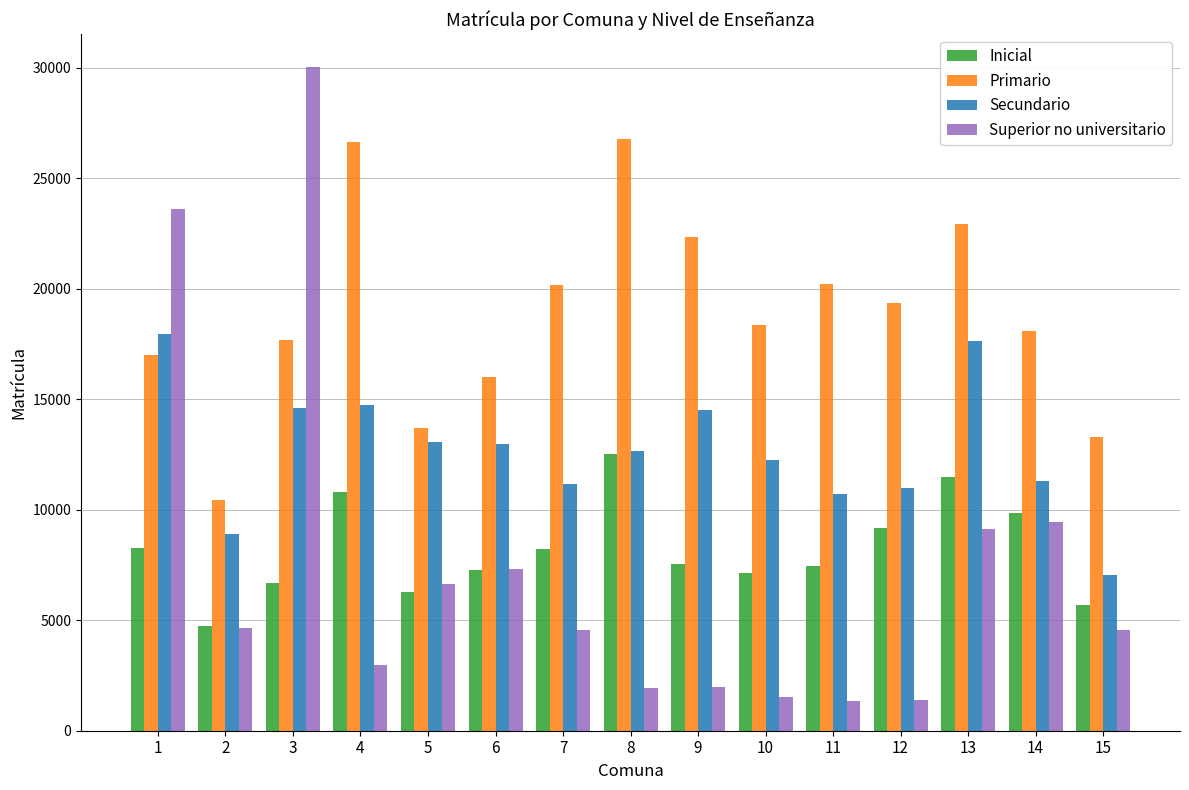

What is the smallest value displayed?

1362